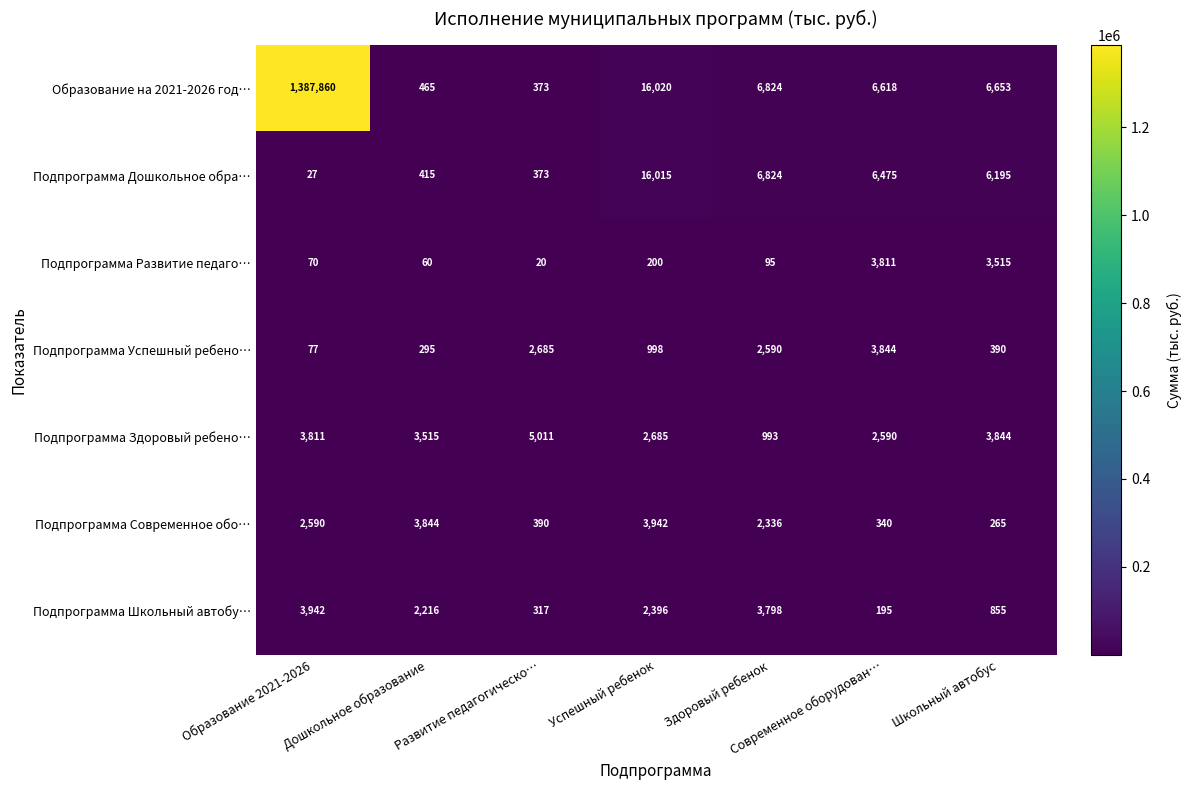

What is the sum of all Подпрограмма Здоровый ребено… values?

22449